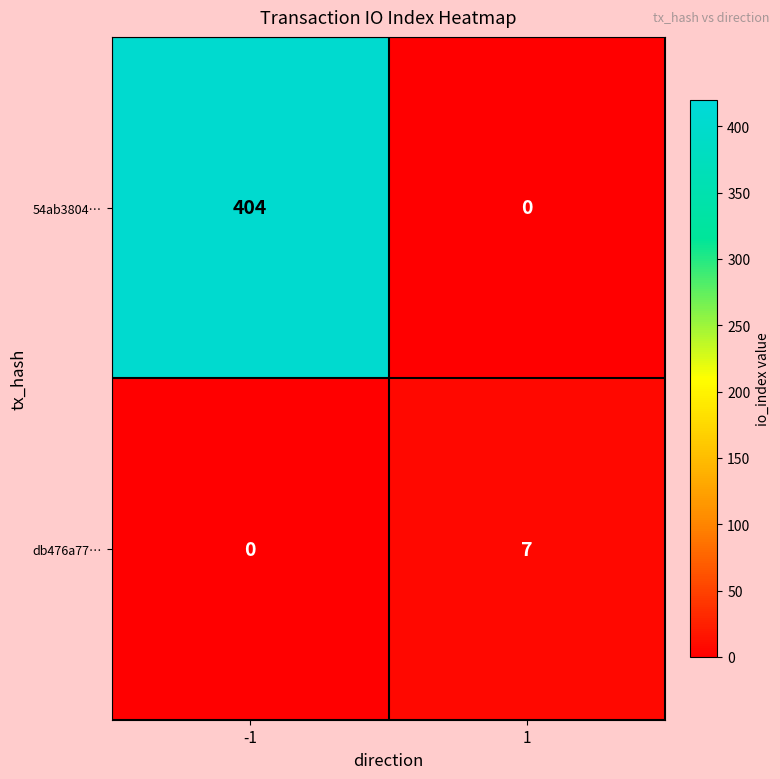

Which series has the largest range (max minus min)?

54ab3804…